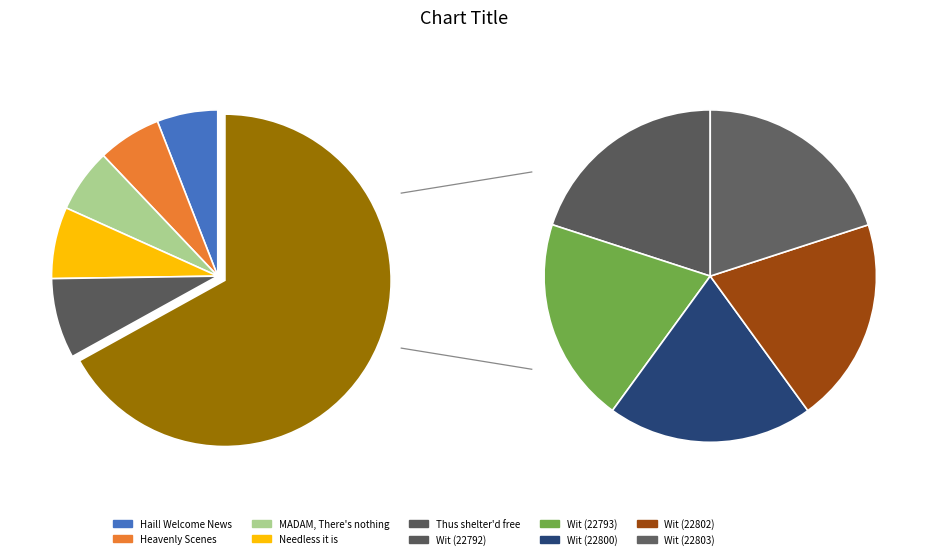

How much of the chart is everything except Hail! Welcome News?

94.1%